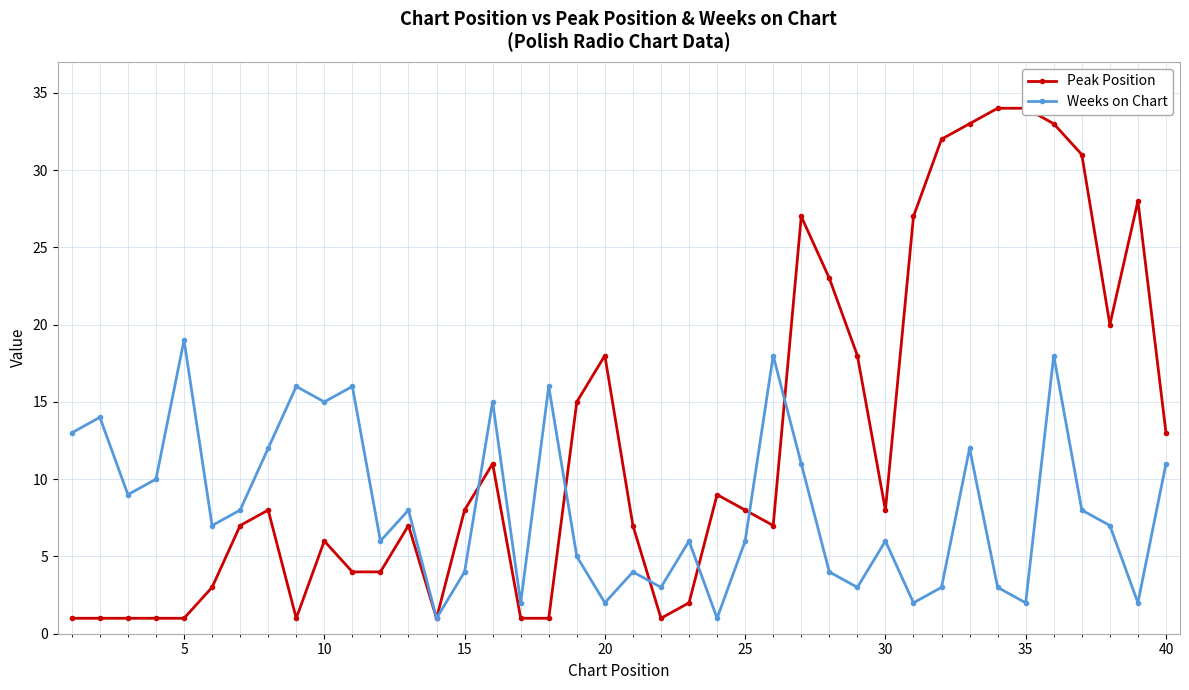

In Weeks on Chart, how many points are lower than both neighbors (excluding endpoints)?

13